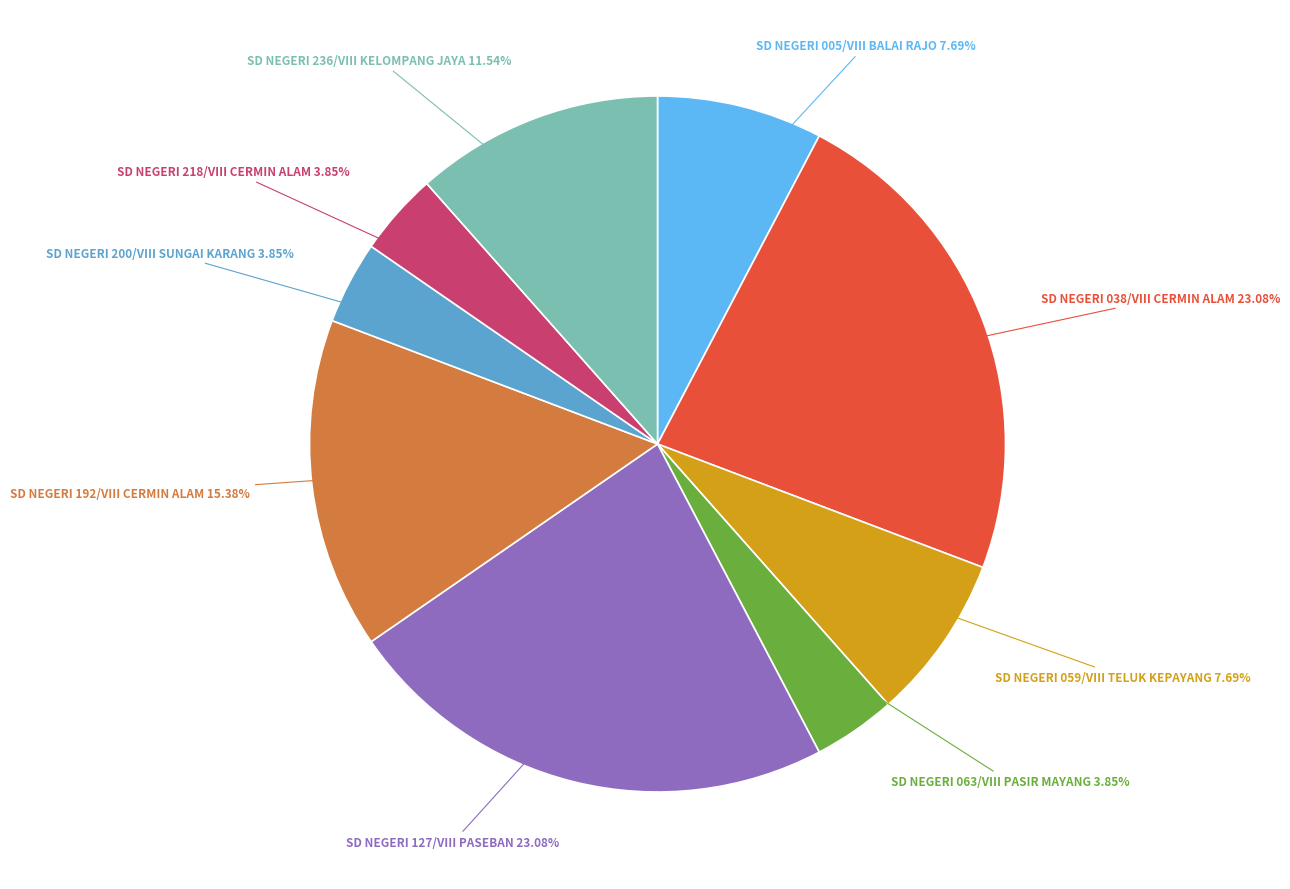

Is there any slice that represents more than half of the pie?

No